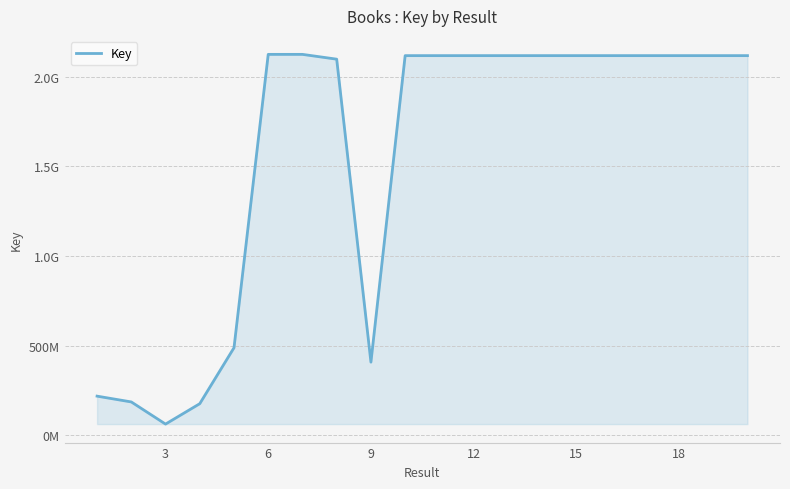

What is the value of the 16th point from the left?

2124887026